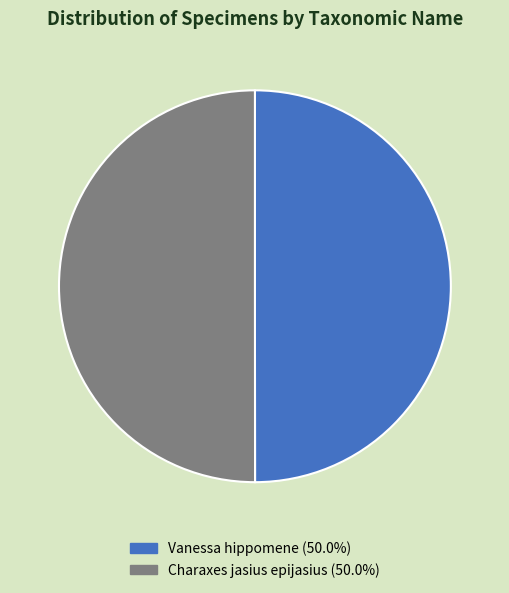

Combined, do Charaxes jasius epijasius and Vanessa hippomene account for over 50%?

Yes